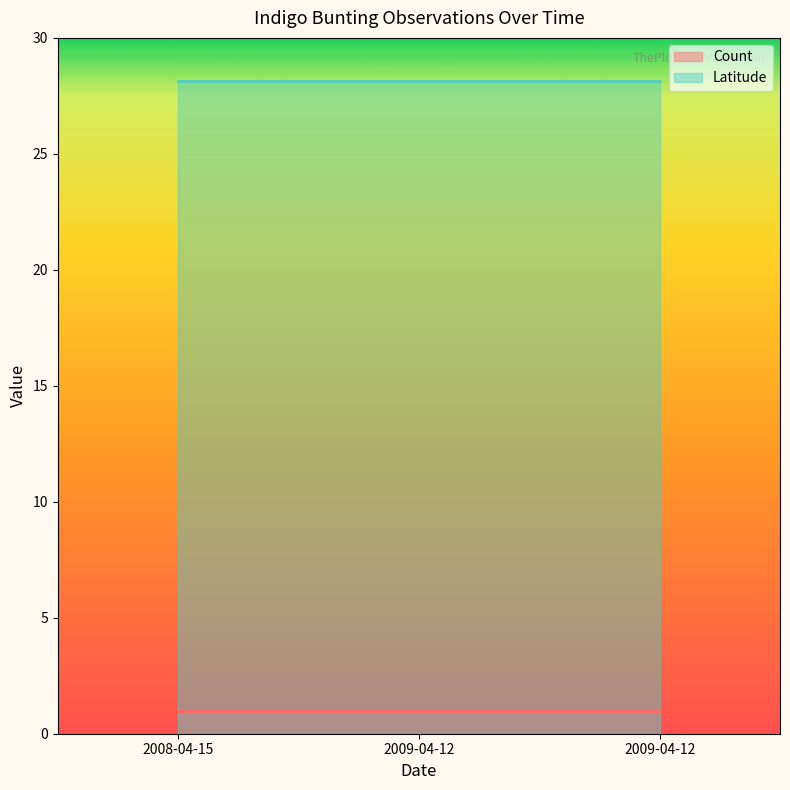

What is the label of the 3rd point from the left?

2009-04-12